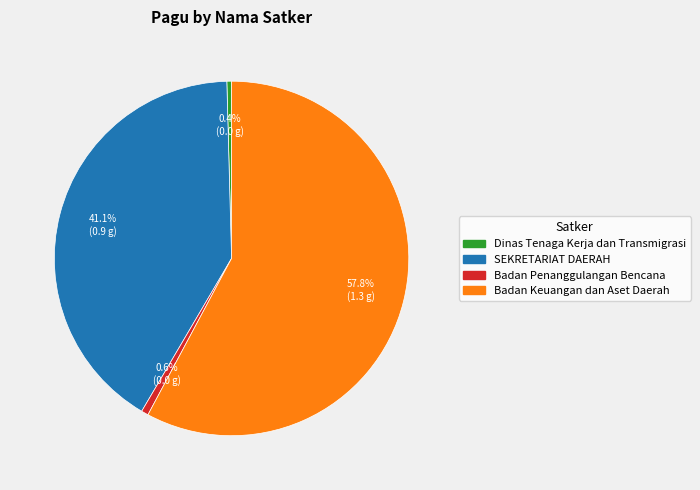

What is the ratio of the value at SEKRETARIAT DAERAH to the value at Badan Keuangan dan Aset Daerah?

0.7